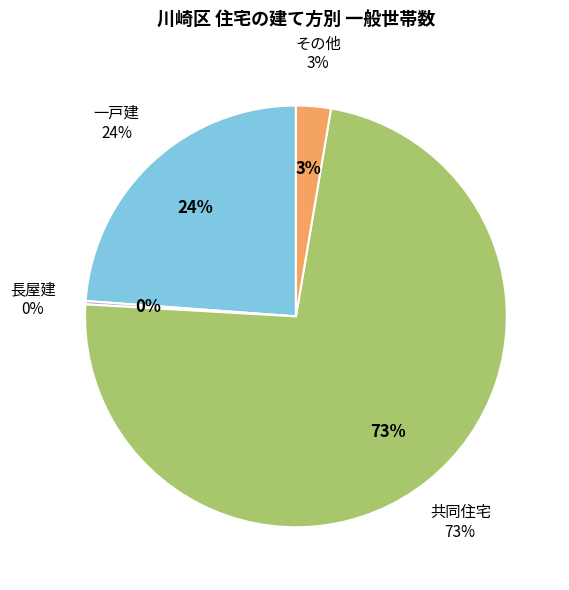

To the nearest percent, what percentage of the pie is 一戸建?

24%